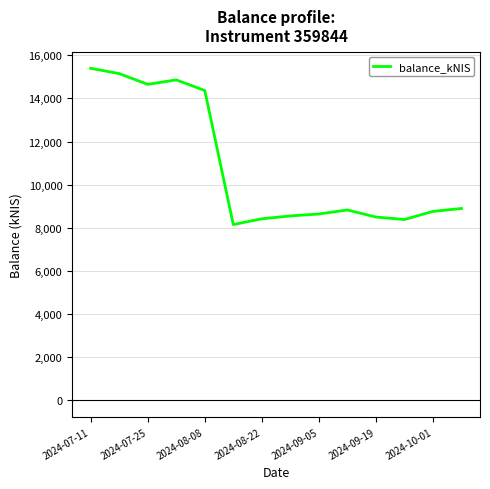

What is the difference between the maximum and minimum values?

7247.2